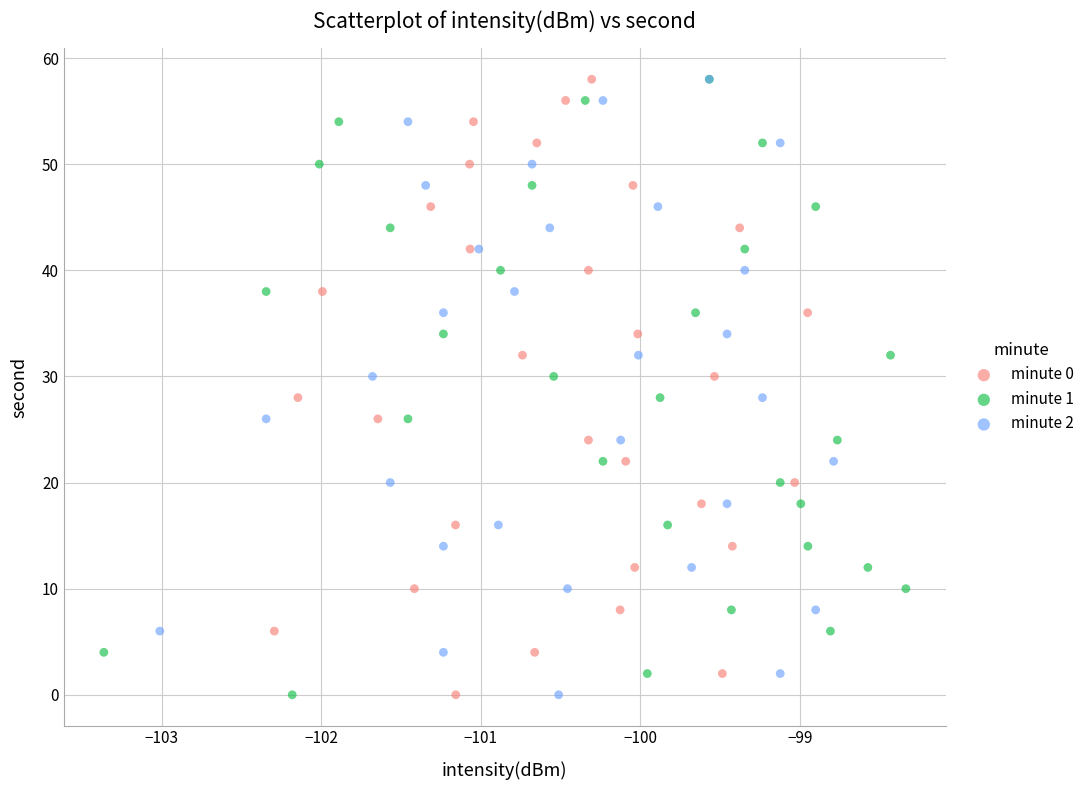

What are all the series names shown in the legend?

minute 0, minute 1, minute 2